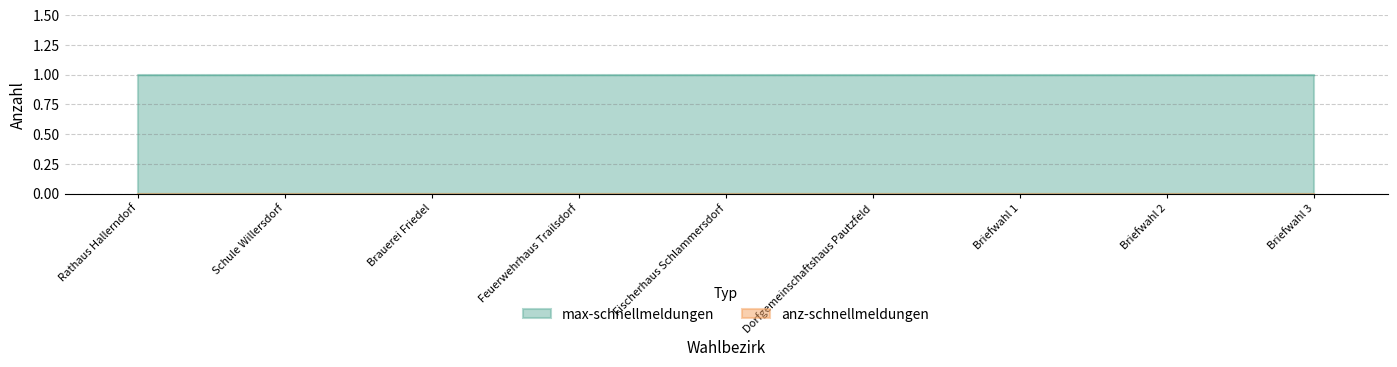

Reading right to left, list all the values displayed in this chart.

max-schnellmeldungen: Briefwahl 3=1	Briefwahl 2=1	Briefwahl 1=1	Dorfgemeinschaftshaus Pautzfeld=1	Fischerhaus Schlammersdorf=1	Feuerwehrhaus Trailsdorf=1	Brauerei Friedel=1	Schule Willersdorf=1	Rathaus Hallerndorf=1
anz-schnellmeldungen: Briefwahl 3=0	Briefwahl 2=0	Briefwahl 1=0	Dorfgemeinschaftshaus Pautzfeld=0	Fischerhaus Schlammersdorf=0	Feuerwehrhaus Trailsdorf=0	Brauerei Friedel=0	Schule Willersdorf=0	Rathaus Hallerndorf=0